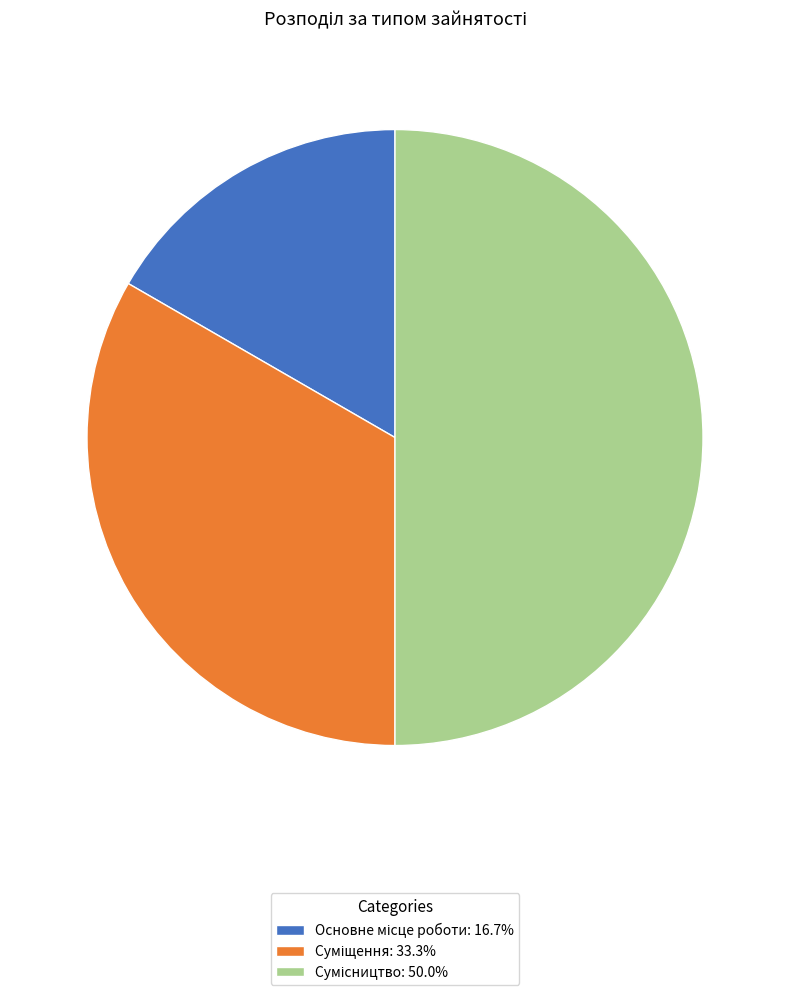

True or false: Сумісництво accounts for 50% of the total.

True